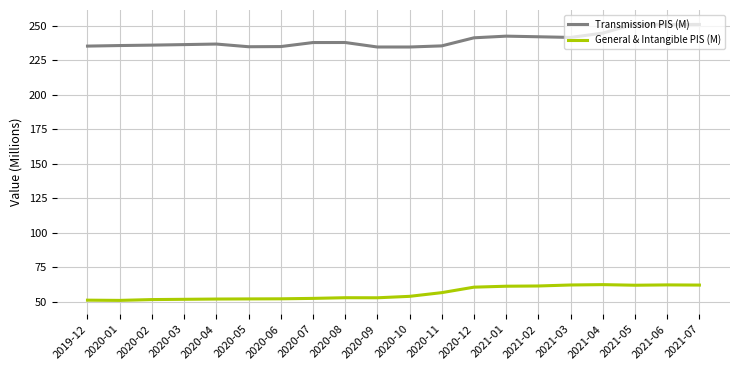

What is the difference between the maximum and minimum values in the Transmission PIS (M) series?

16.8